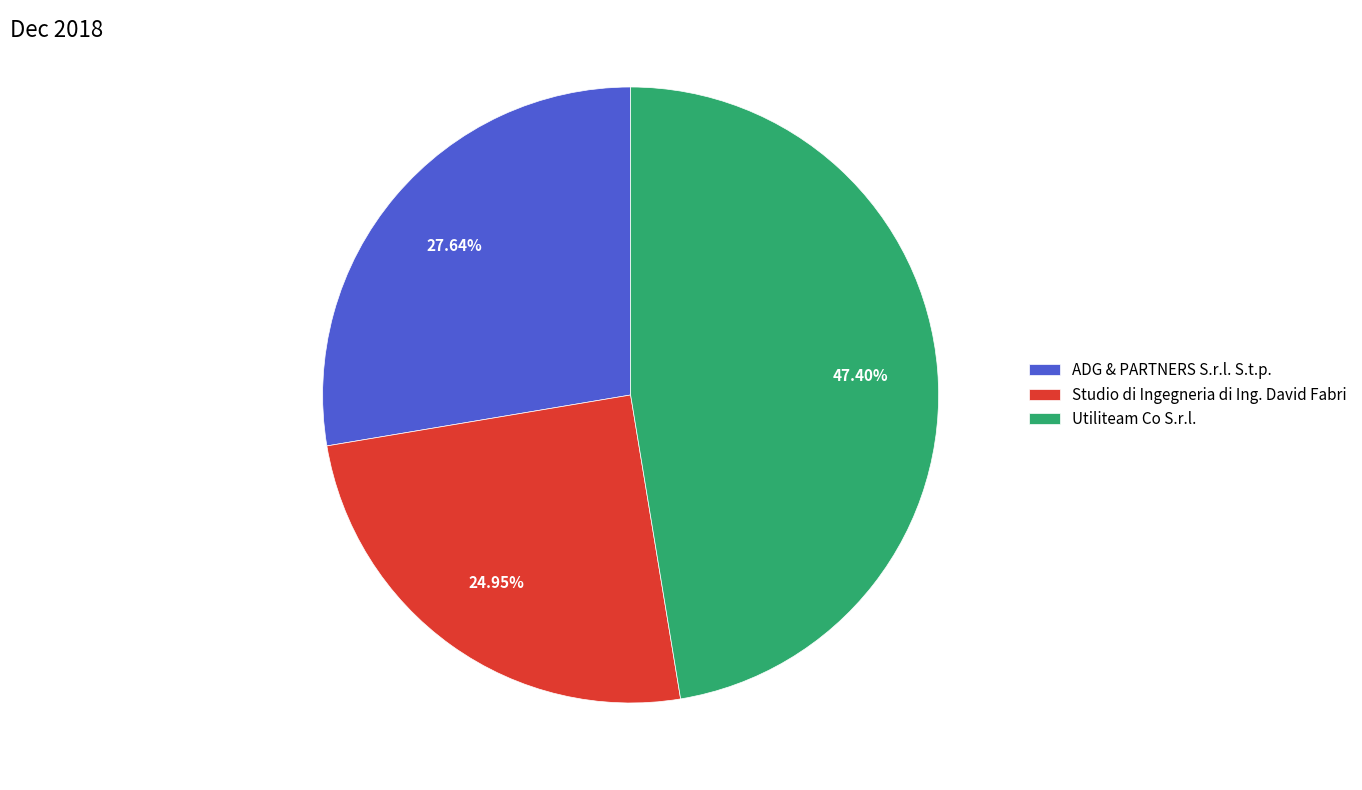

To the nearest percent, what portion does Utiliteam Co S.r.l. represent?

47%